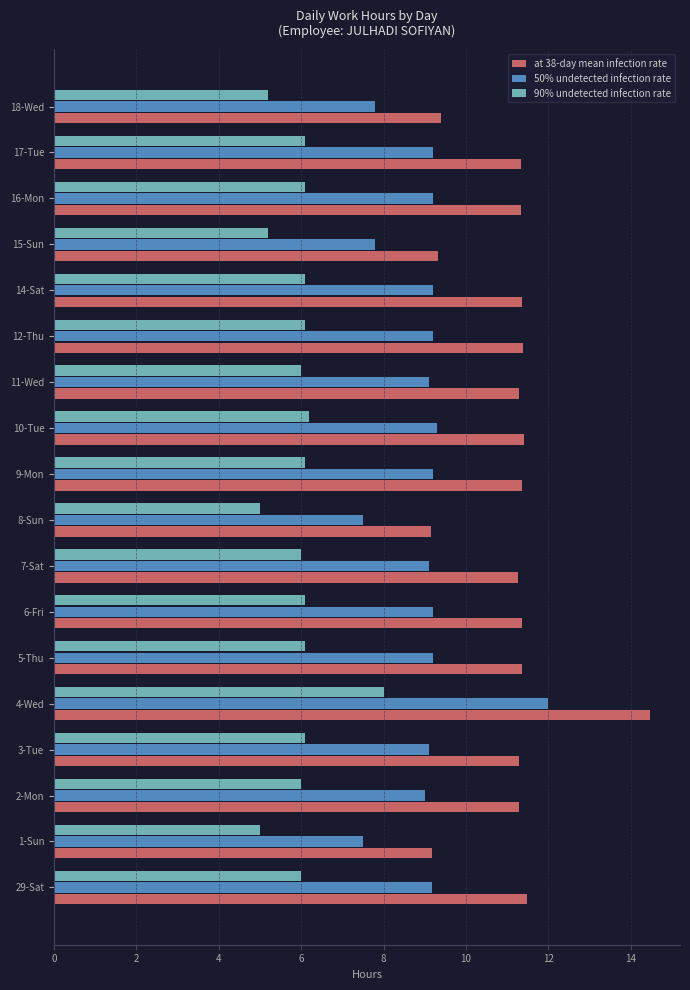

Is it true that 90% undetected infection rate equals 7.9 at 15-Sun?

False